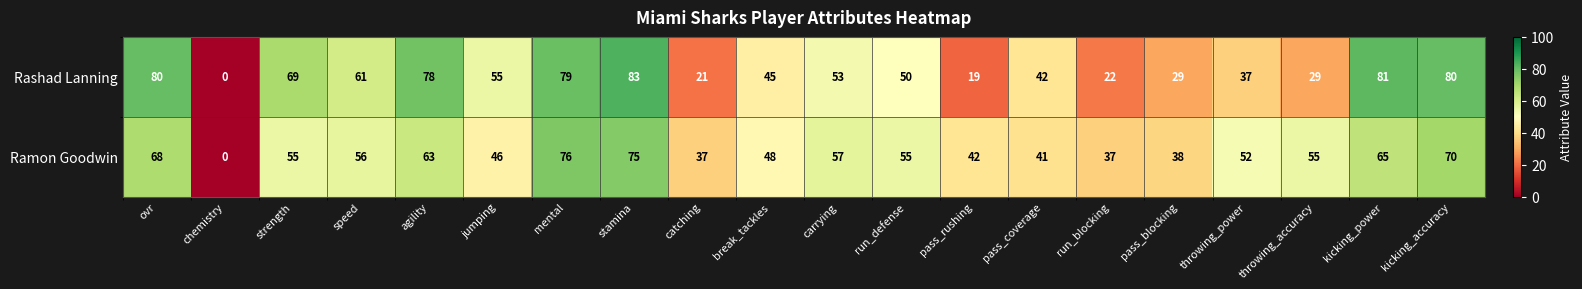

Where is Rashad Lanning nearest to the value 41?

pass_coverage